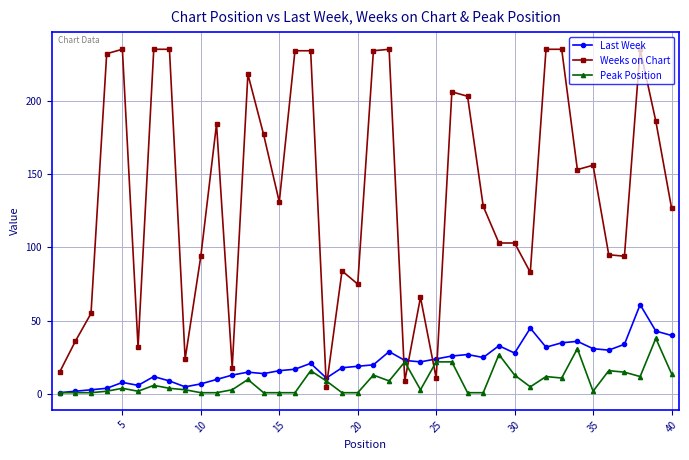

What is the highest value of the Weeks on Chart series?

235